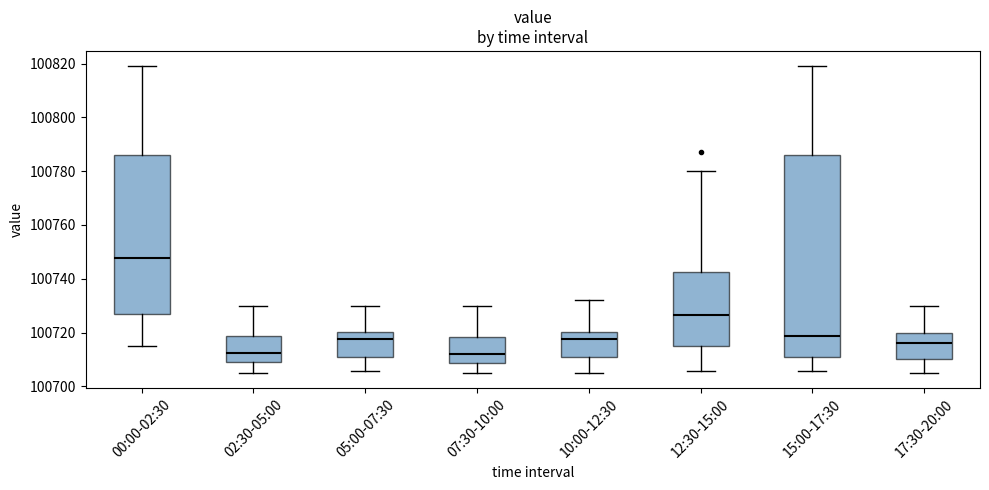

Reading left to right, transcribe this box plot: for each box, give where its median line is, the range the box spans, and where its two whiskers end, as read against the y-axis. The values are not printed on the chart, so give them approximately, as read against the axis.

00:00-02:30: median 100748, box 100728 to 100786, whiskers 100716 to 100820
02:30-05:00: median 100712, box 100708 to 100718, whiskers 100706 to 100730
05:00-07:30: median 100718, box 100710 to 100720, whiskers 100706 to 100730
07:30-10:00: median 100712, box 100708 to 100718, whiskers 100706 to 100730
10:00-12:30: median 100718, box 100710 to 100720, whiskers 100706 to 100732
12:30-15:00: median 100726, box 100716 to 100742, whiskers 100706 to 100780
15:00-17:30: median 100718, box 100710 to 100786, whiskers 100706 to 100820
17:30-20:00: median 100716, box 100710 to 100720, whiskers 100706 to 100730